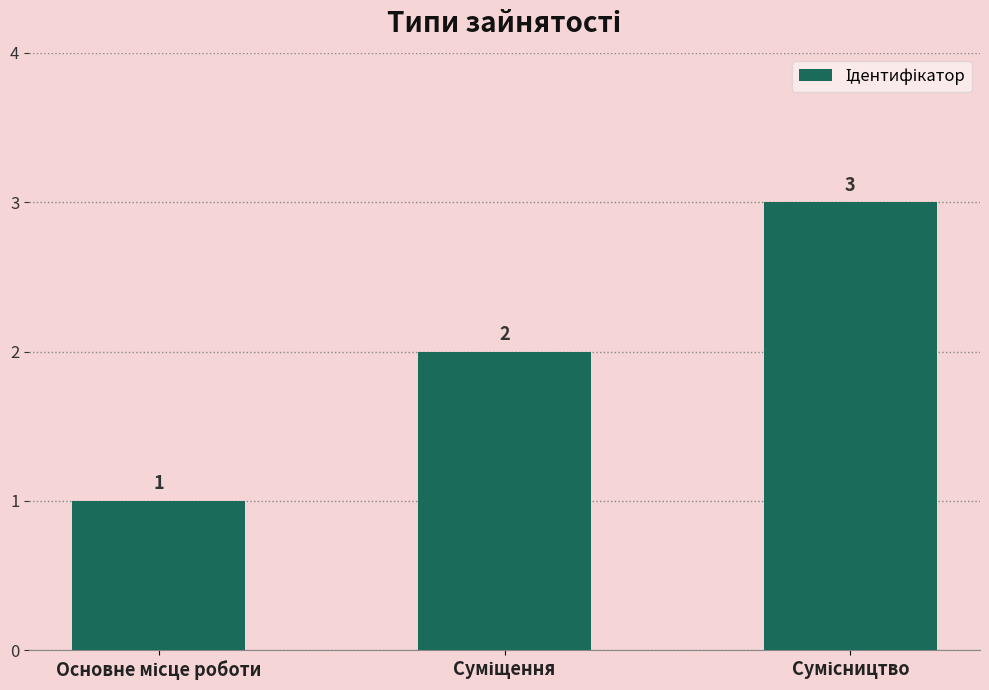

How many bars are there in total?

3